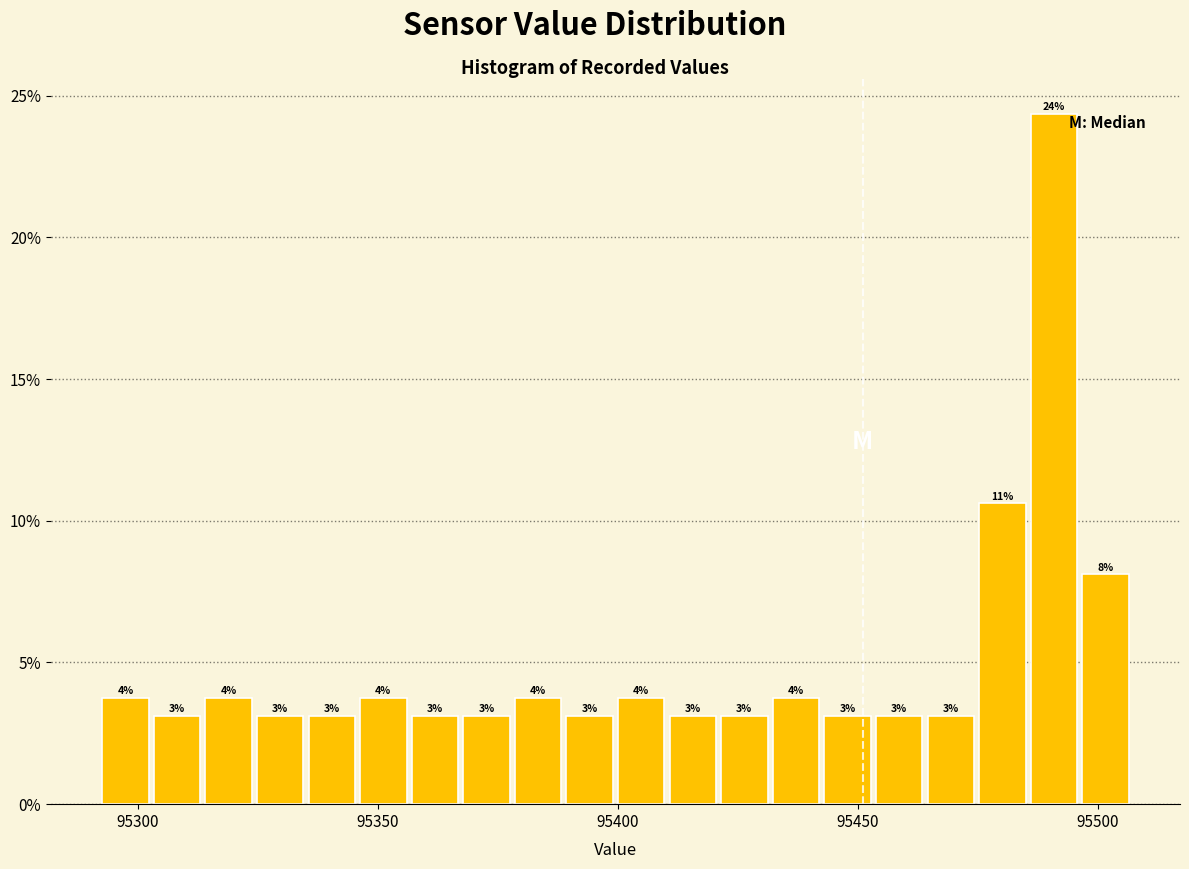

Around what value on the x-axis is the tallest bar? Give the approximate position of its centre, as read against the axis.

95490